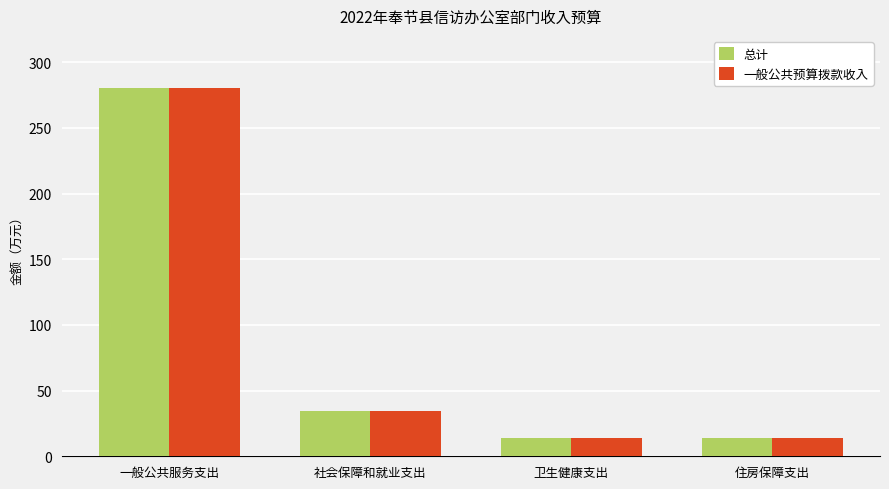

What is the total value across all series at 社会保障和就业支出?

69.0